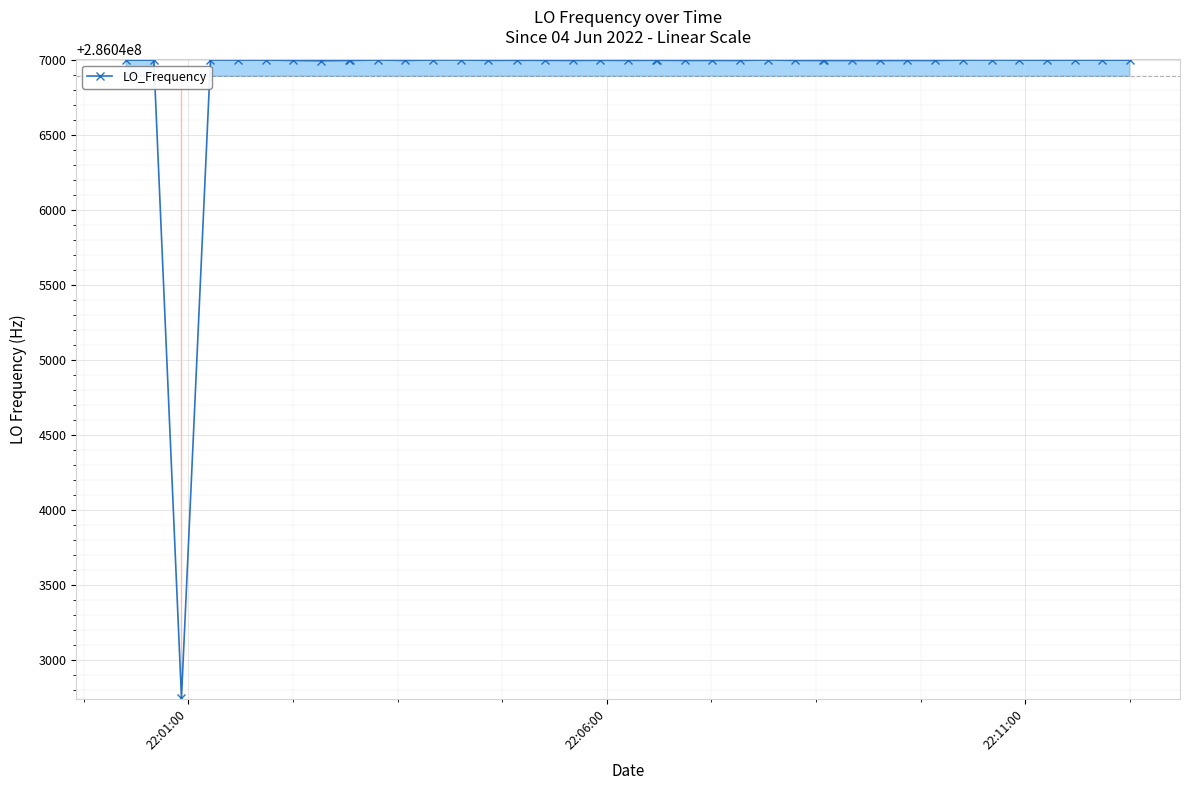

What is the value of the 6th point from the left?

286047000.8